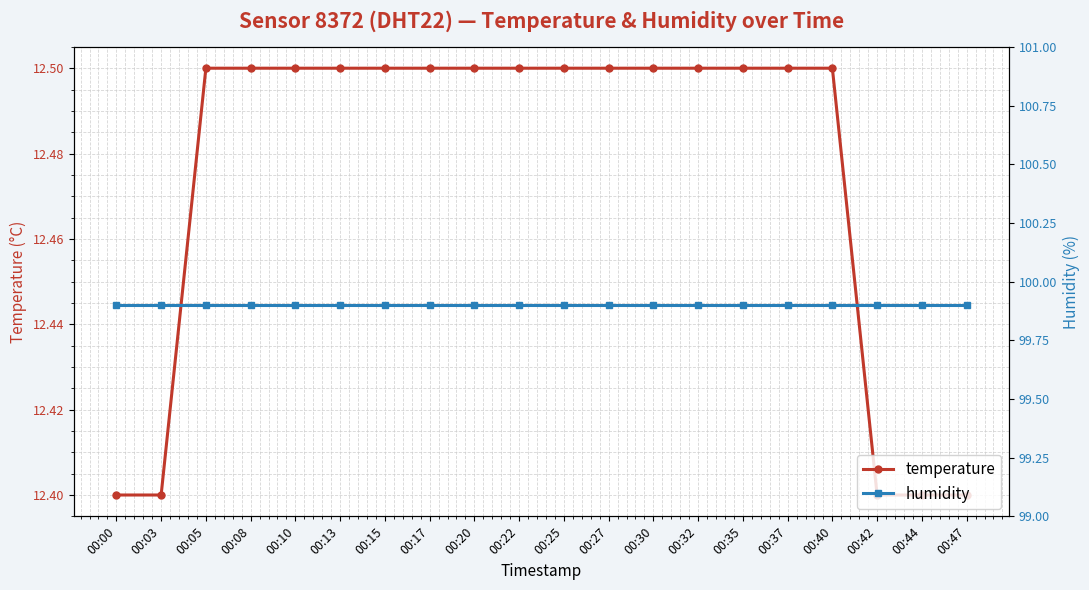

True or false: temperature and humidity intersect in this chart.

False